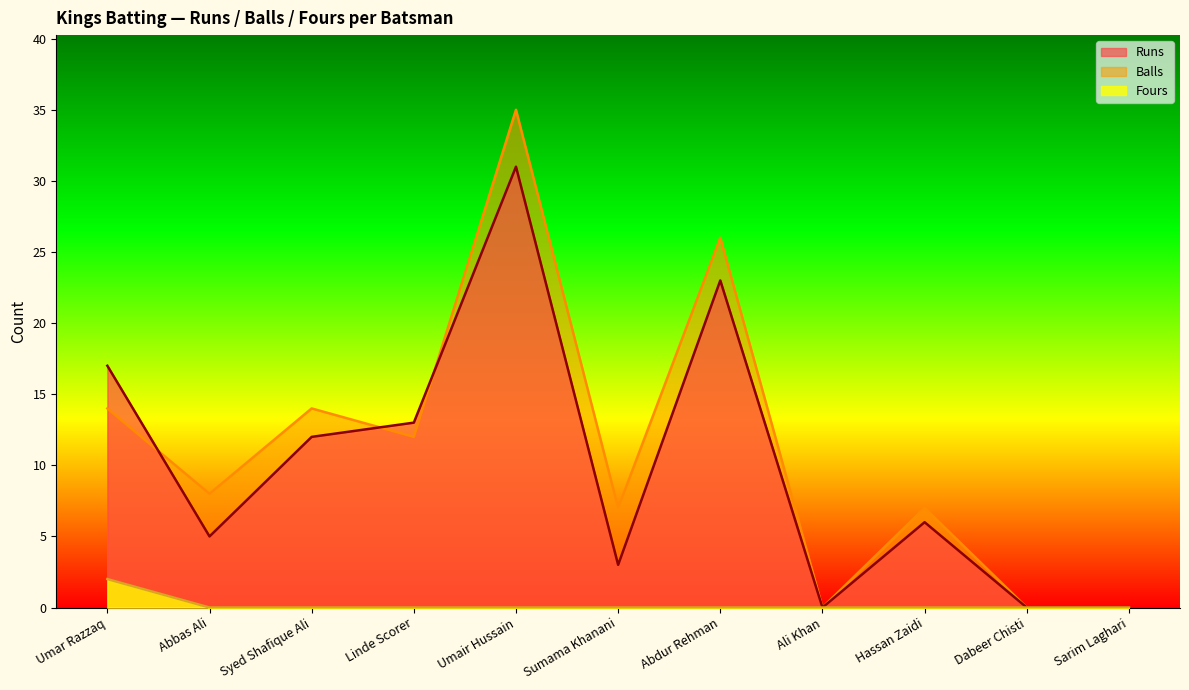

Does the chart have visible grid lines?

No